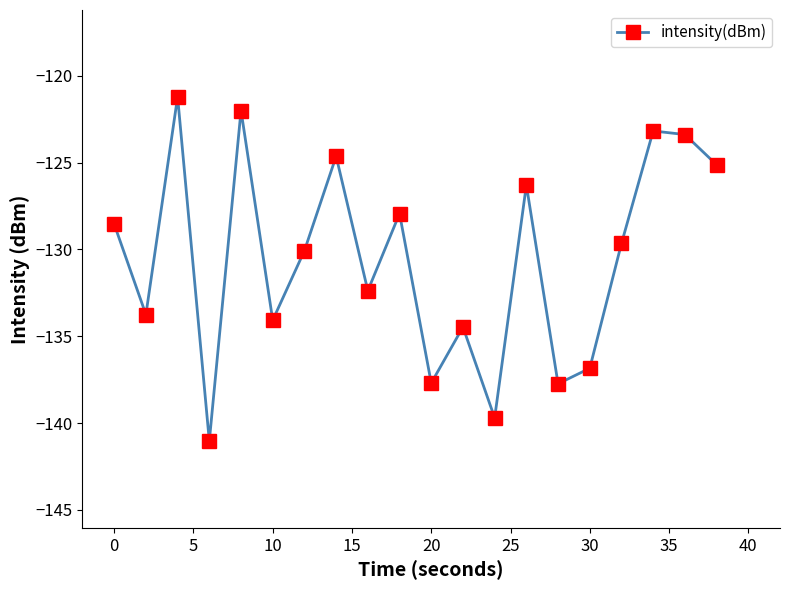

What is the difference between the maximum and second lowest values?

18.5